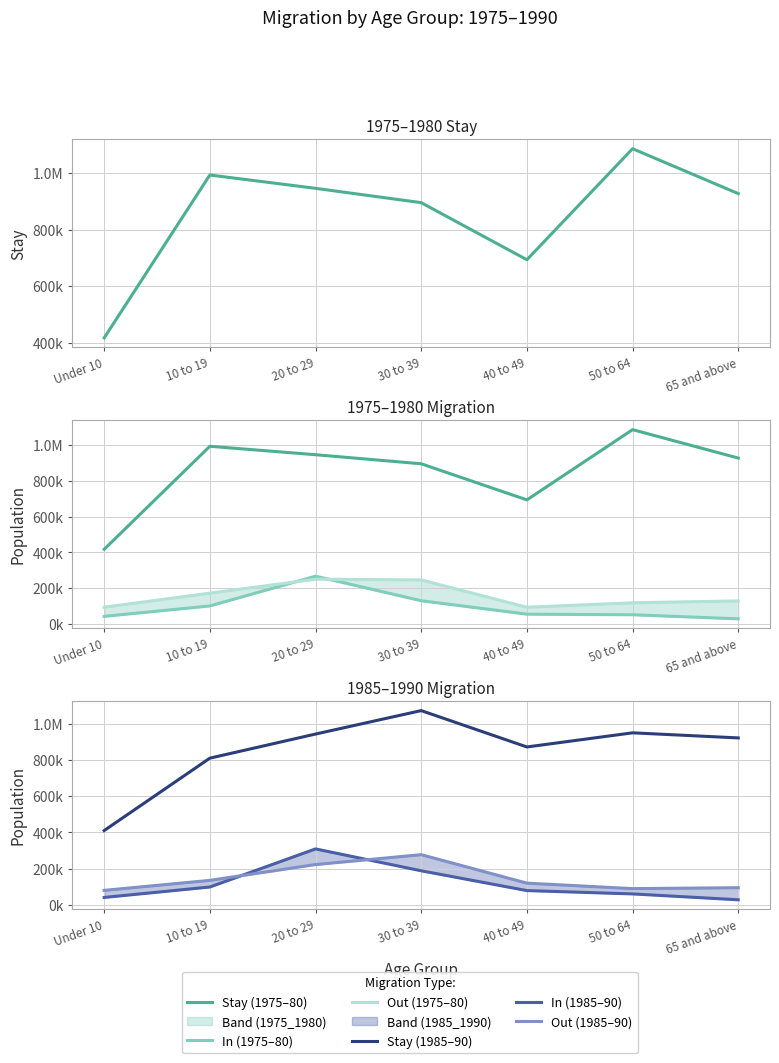

Which series has the widest spread of values?

Stay (1975–80)